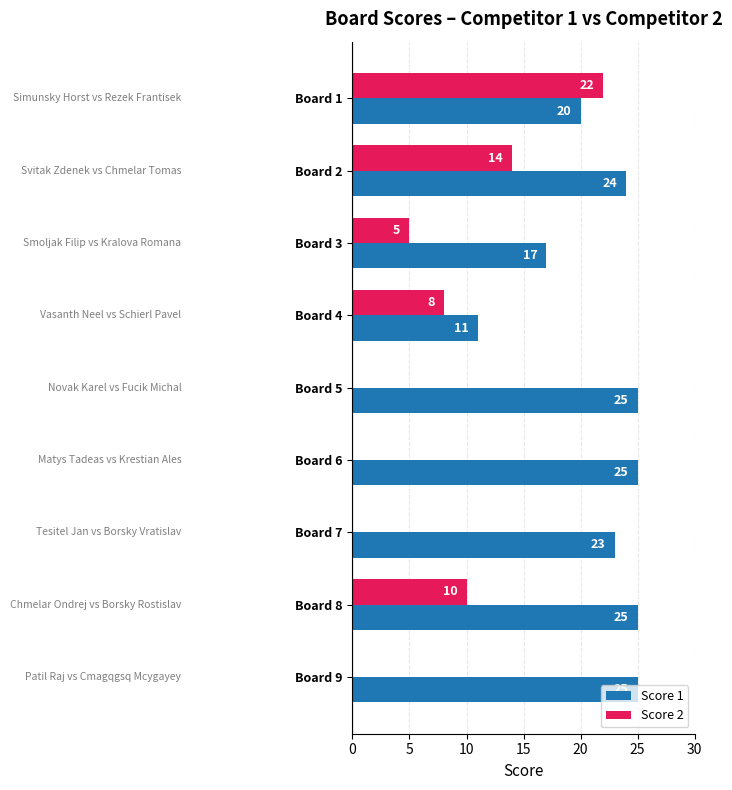

Is the value of Score 2 at Board 9 greater than the value of Score 1 at Board 7?

No